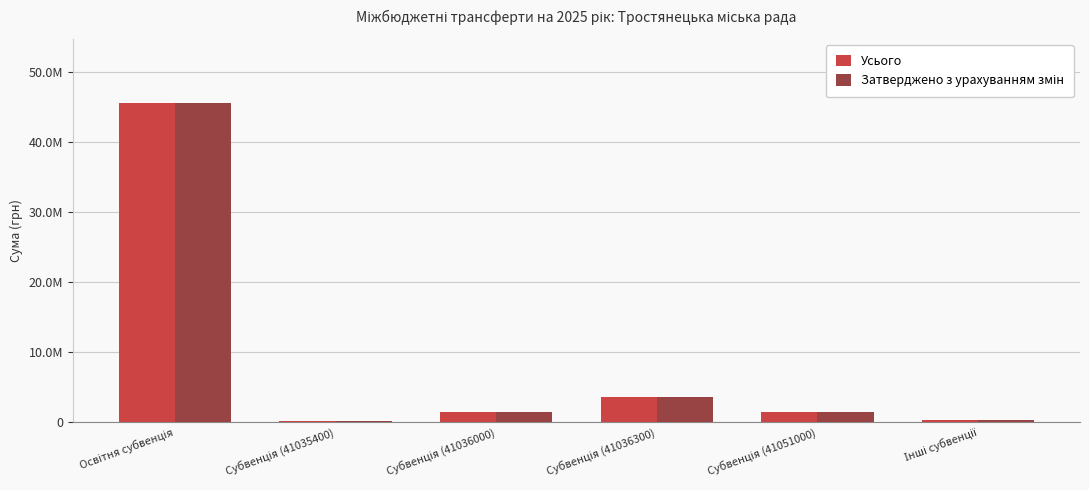

What is the label of the 6th bar from the right?

Освітня субвенція